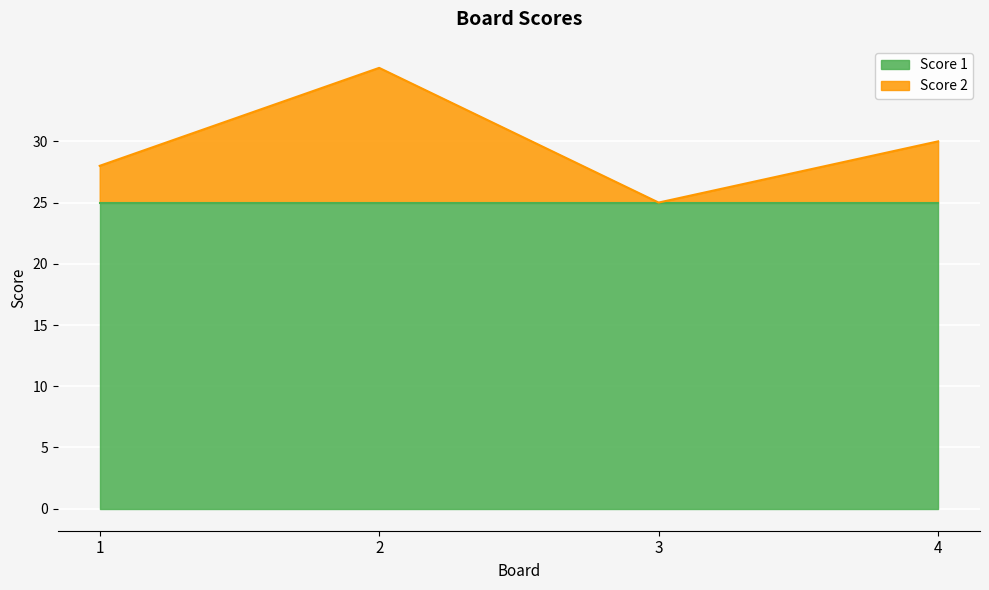

Rank the categories by value from lowest to highest.

3, 1, 4, 2